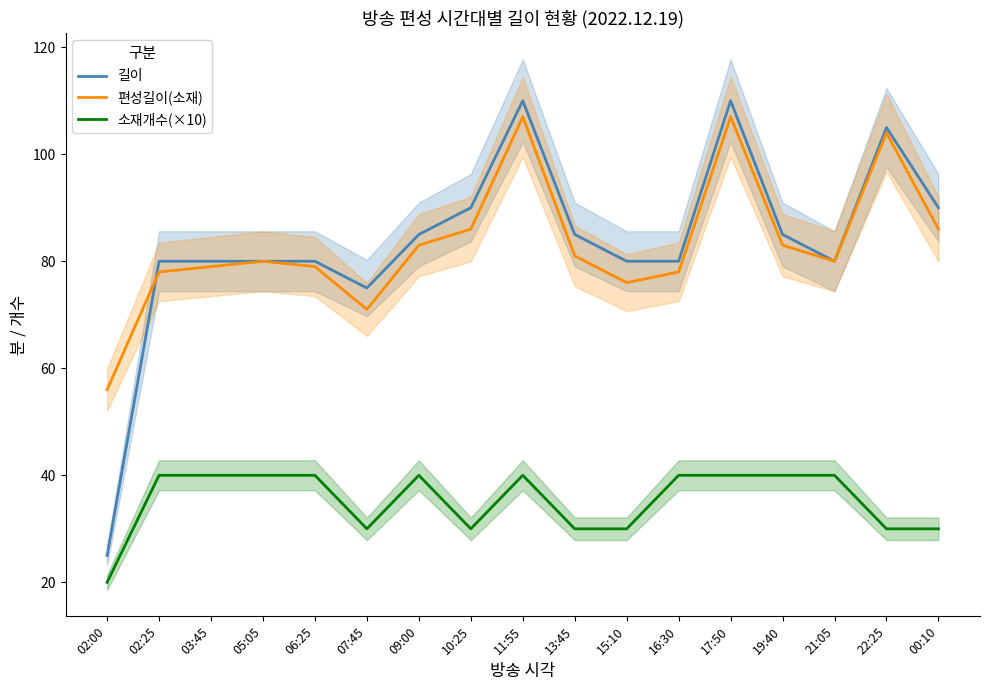

Read the 길이 value at 15:10.

80